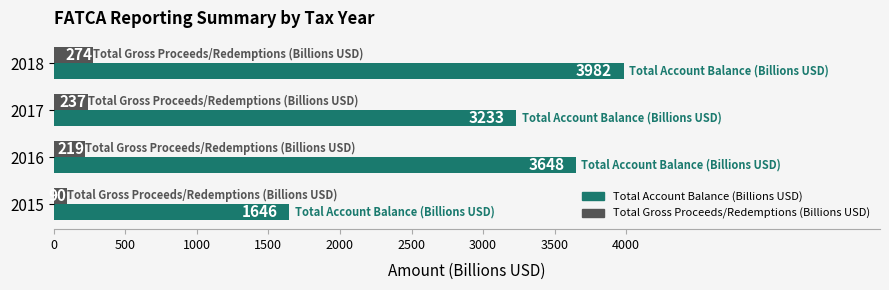

Is it true that Total Account Balance (Billions USD) equals 3233.0 at 2017?

True